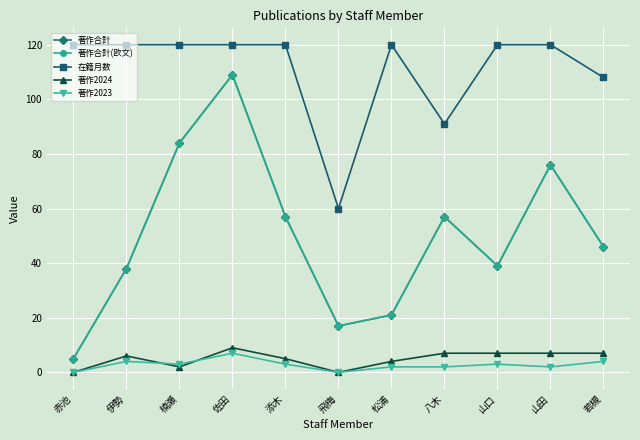

Does the chart have visible grid lines?

Yes